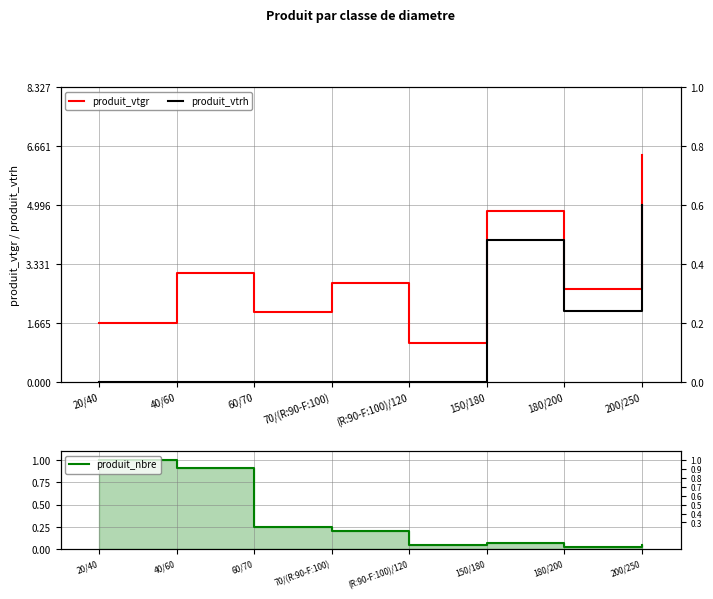

True or false: produit_vtgr and produit_nbre cross at least once.

False